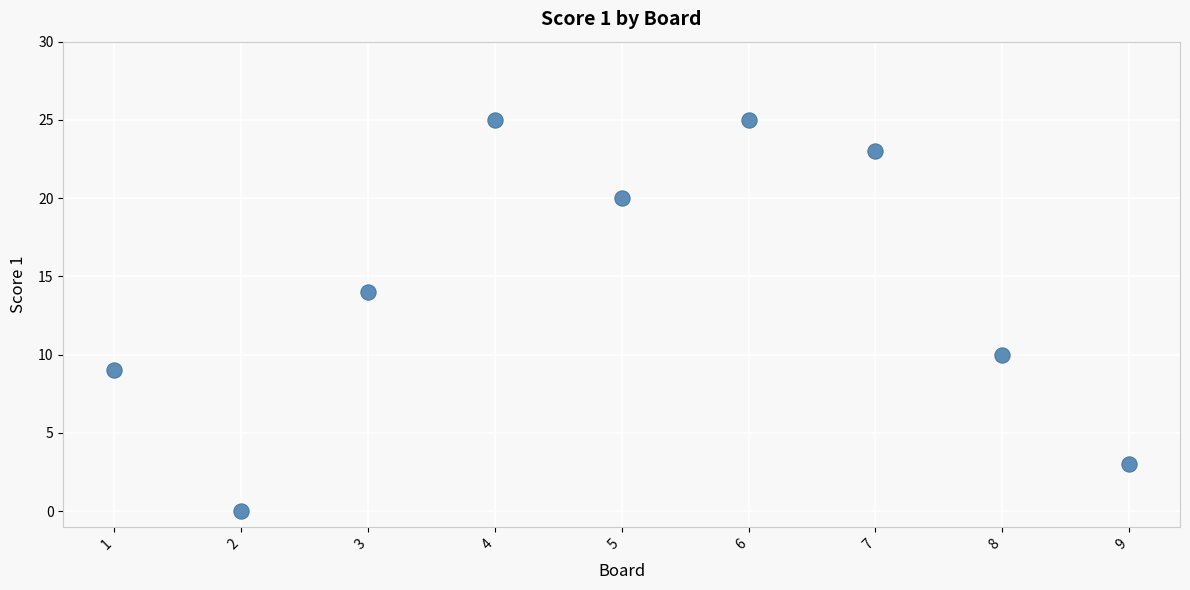

What is the range of X values (max minus min)?

8